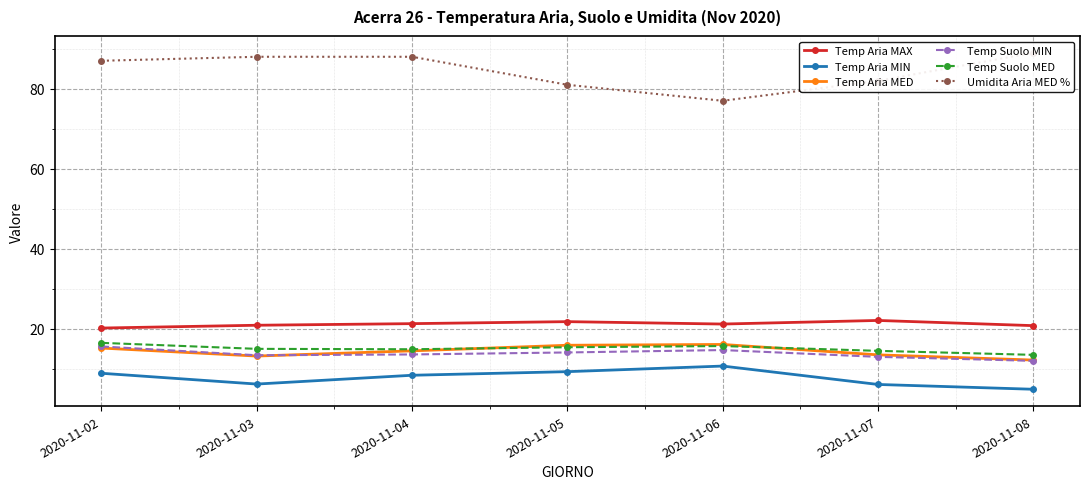

How many interior local valleys does the Temp Suolo MED series have?

1